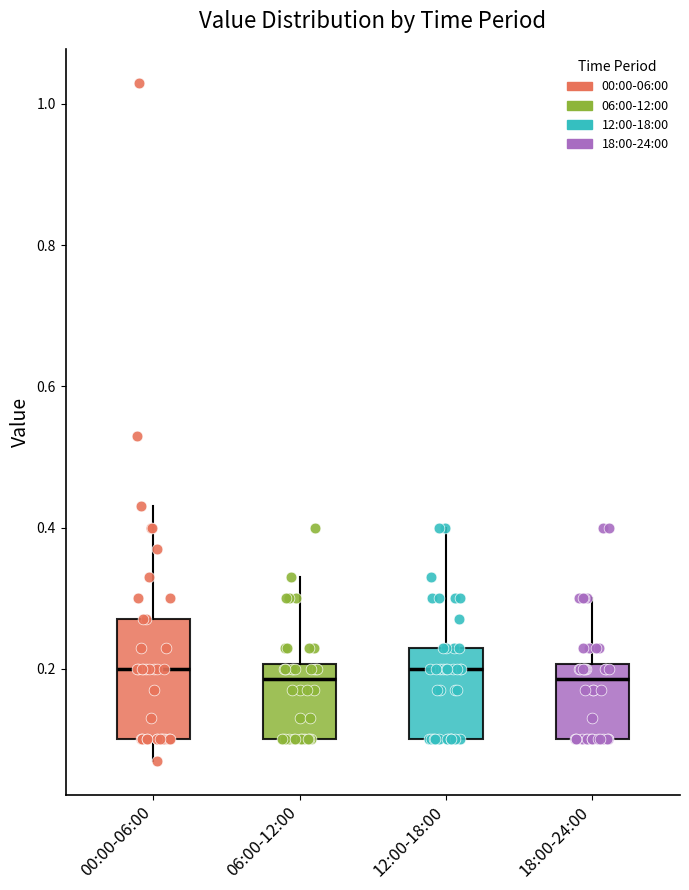

Comparing the boxes themselves (not the whiskers), which one is the tallest?

00:00-06:00